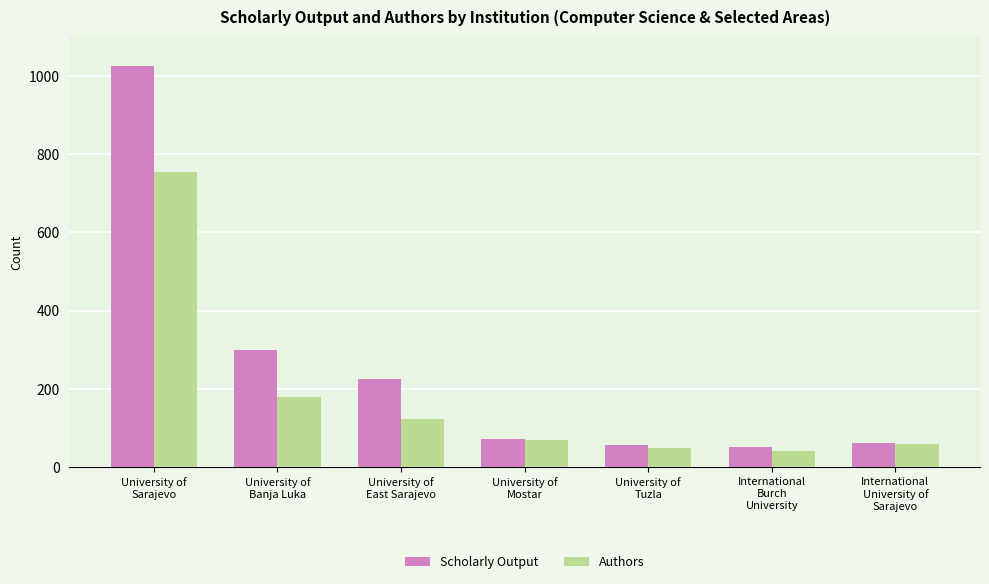

Is it true that Scholarly Output equals 13 at International
University of
Sarajevo?

False